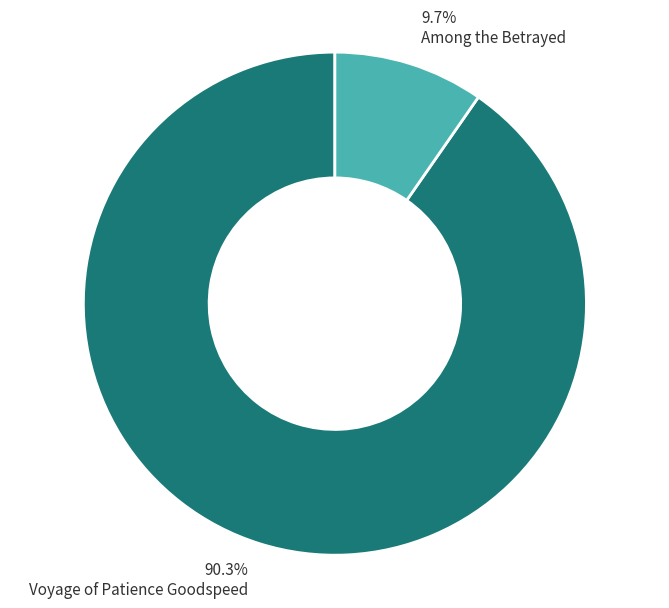

The Voyage of Patience Goodspeed slice represents 81% of the pie. True or false?

False